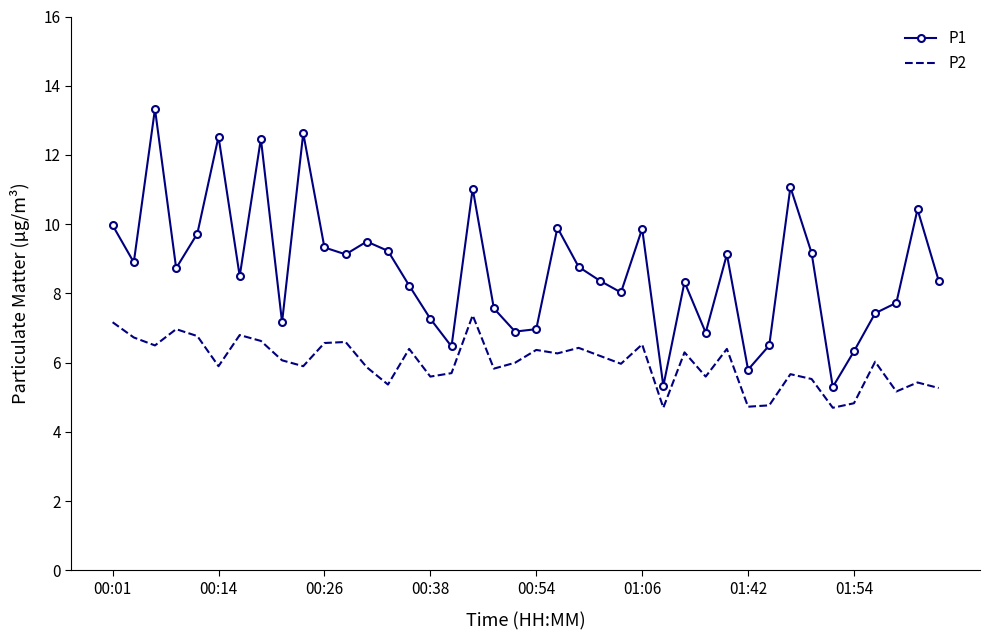

Which series has the largest total across all categories?

P1